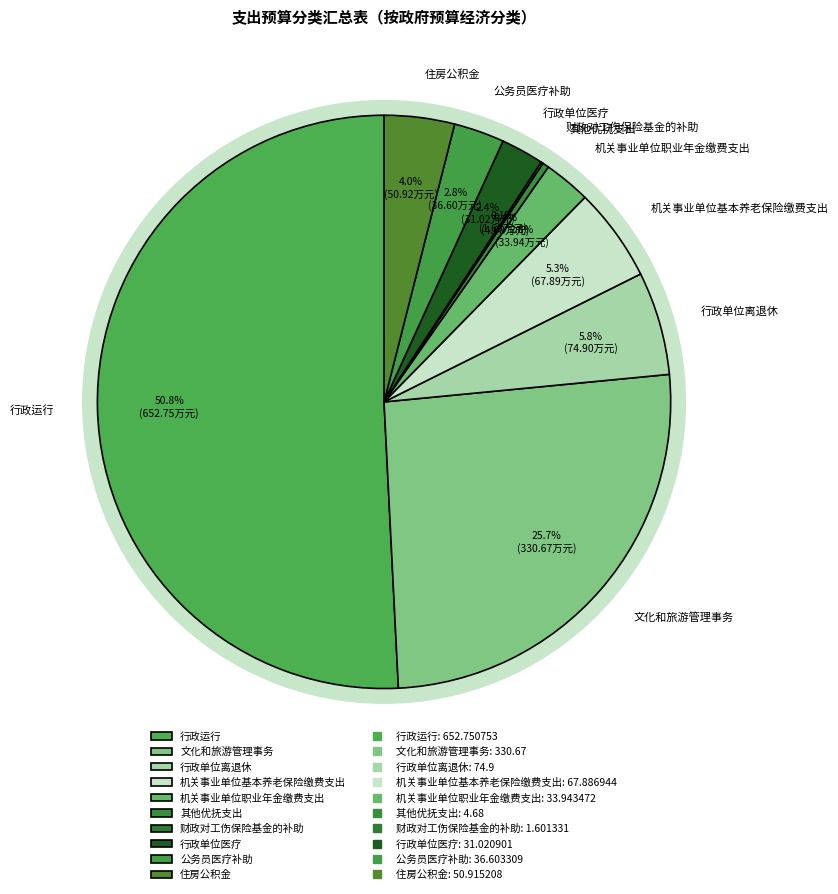

Combined, do 公务员医疗补助 and 机关事业单位基本养老保险缴费支出 account for over 50%?

No